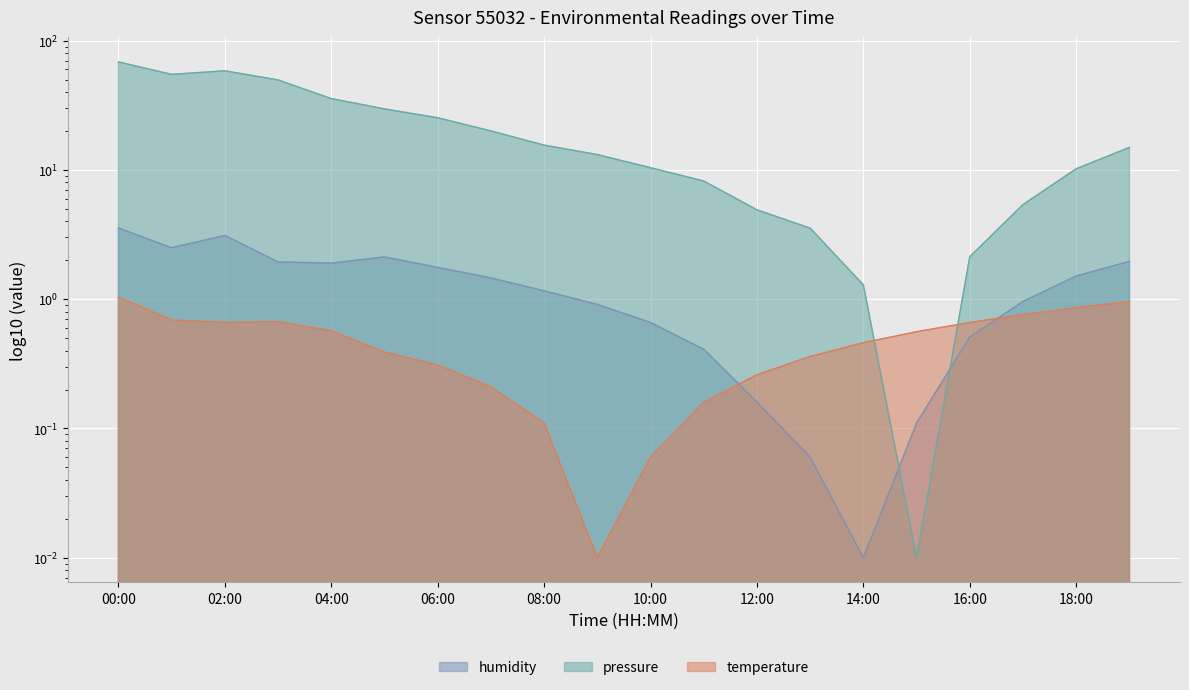

True or false: humidity has more than 2 points higher than both neighbors.

False